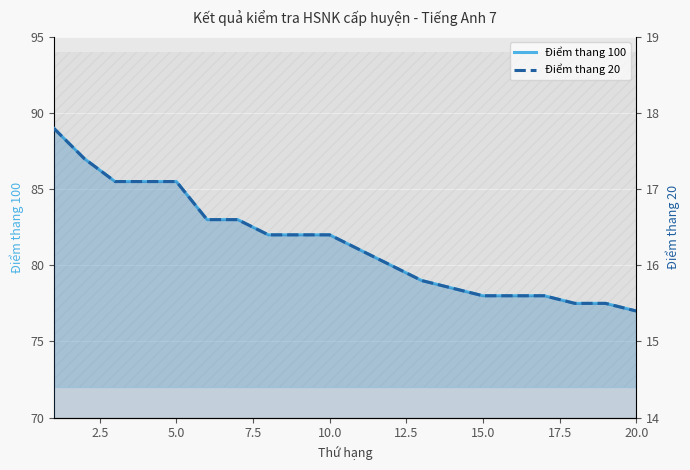

What is the maximum value shown in the chart?

89.0